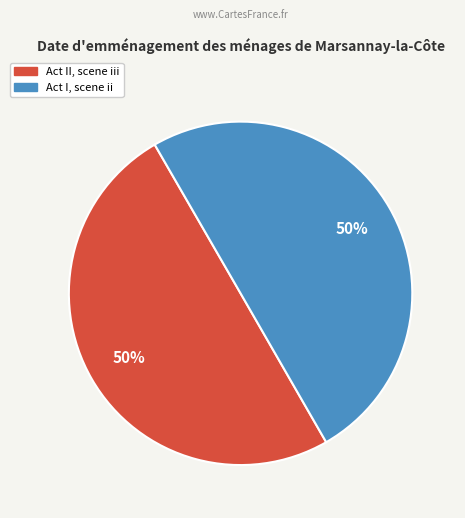

Do Act II, scene iii and Act I, scene ii together represent more than half of the pie?

Yes